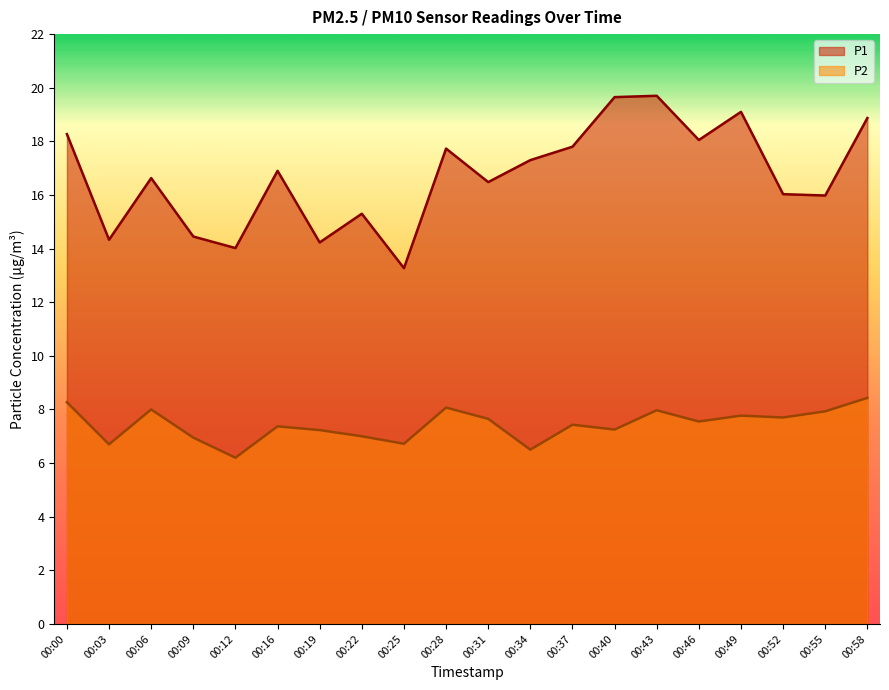

What is the value of the P2 point at the 12th from the left?

6.5